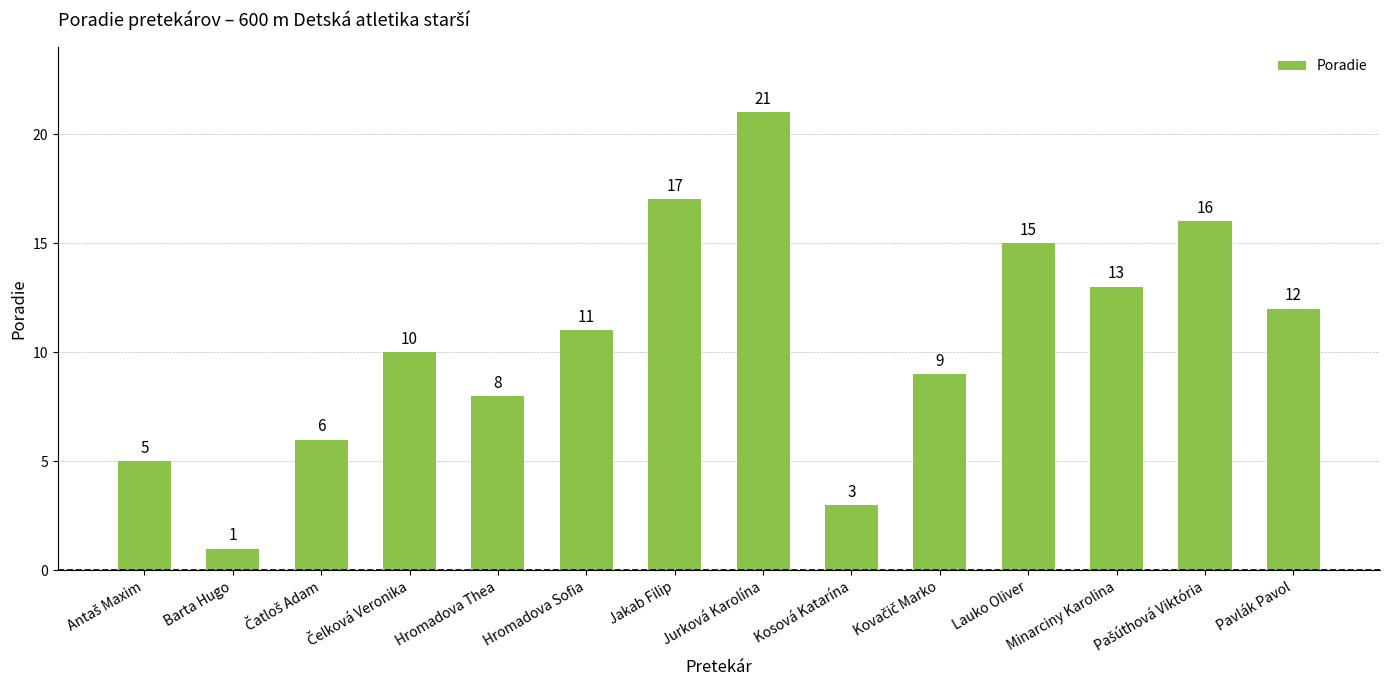

Where is the data nearest to the value 11?

Hromadova Sofia